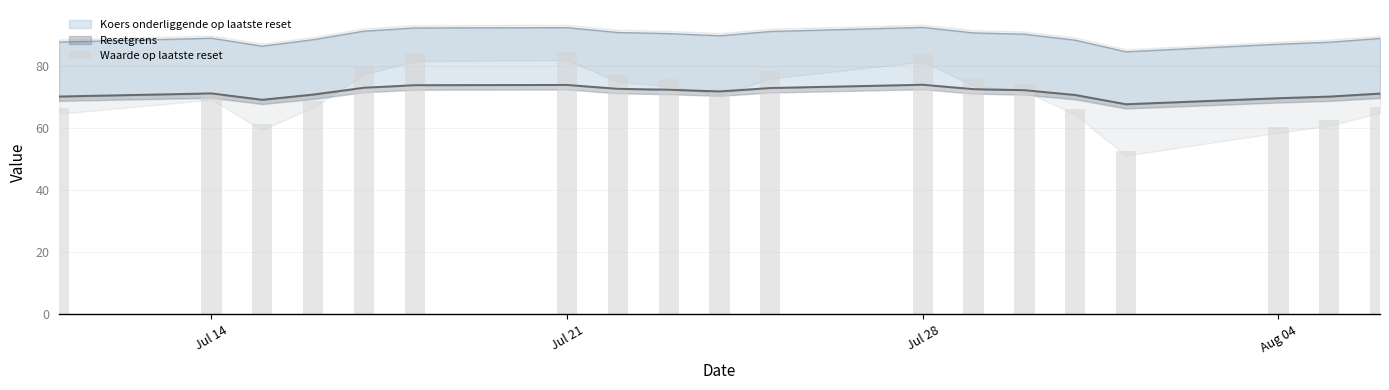

Reading left to right, what are all the values shown in this chart?

66.6	71.2	61.2	68.7	79.6	84.1	84.4	77.2	75.7	72.7	78.3	83.9	75.9	74.2	66.3	52.7	60.3	62.6	66.9